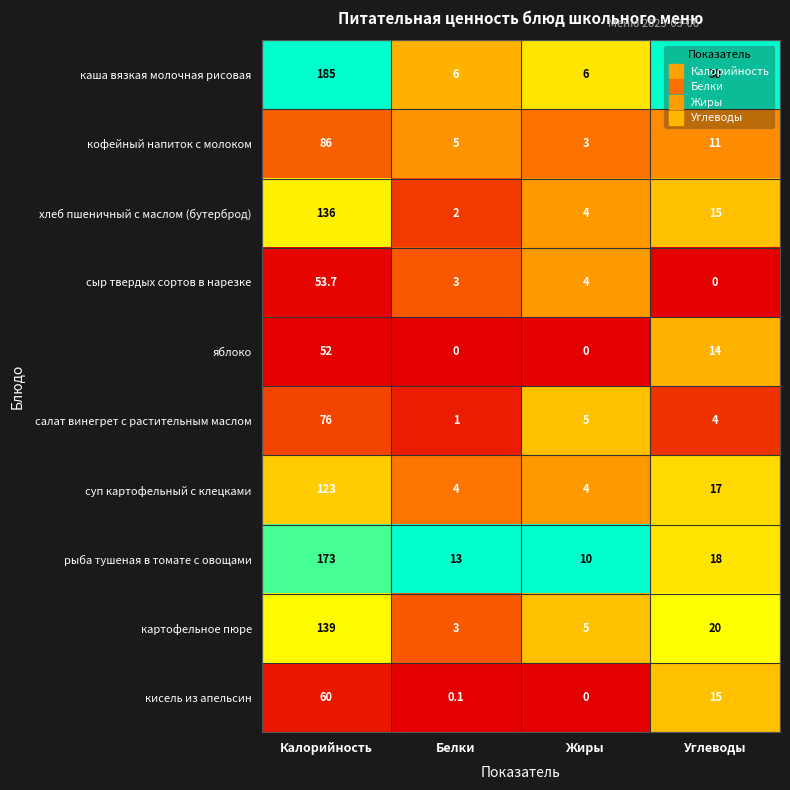

Where does the салат винегрет с растительным маслом series first go above 5?

Калорийность